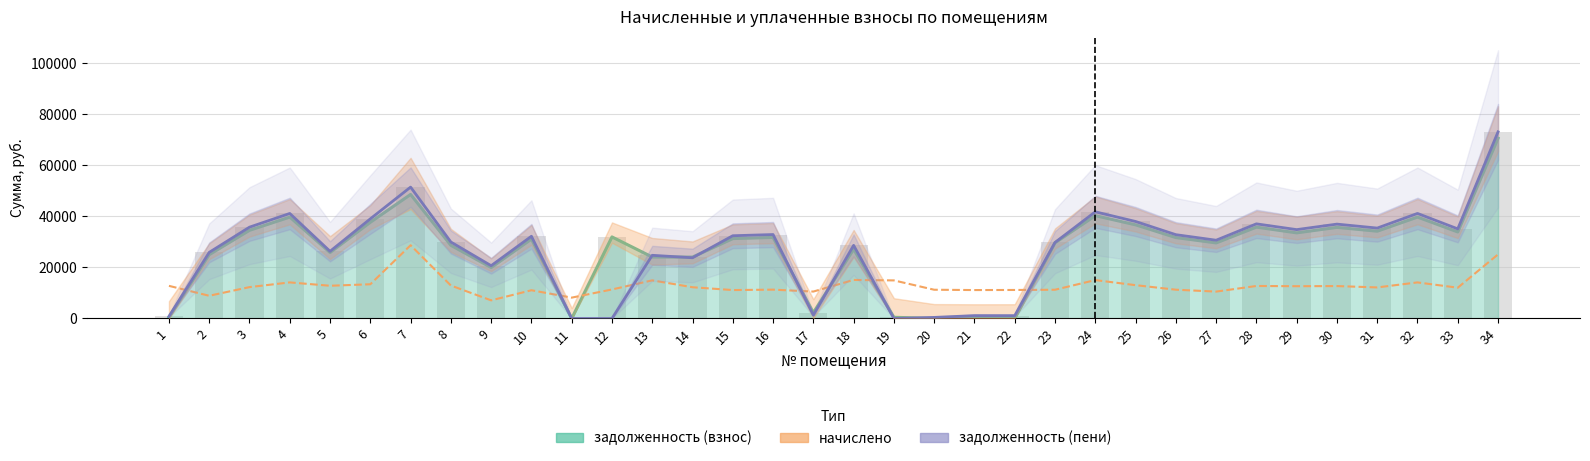

How many groups of bars are there?

34